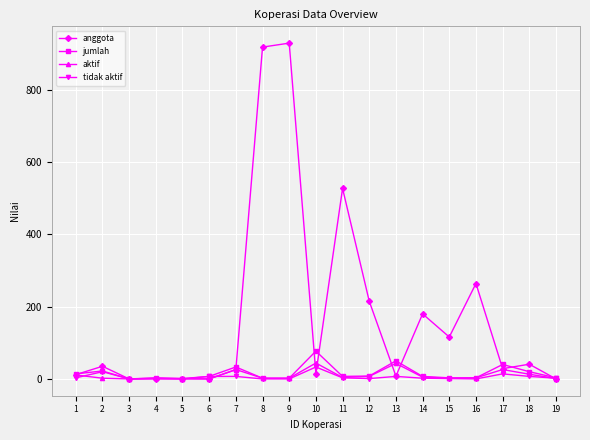

Between 10 and 12, which series saw the biggest shift?

anggota